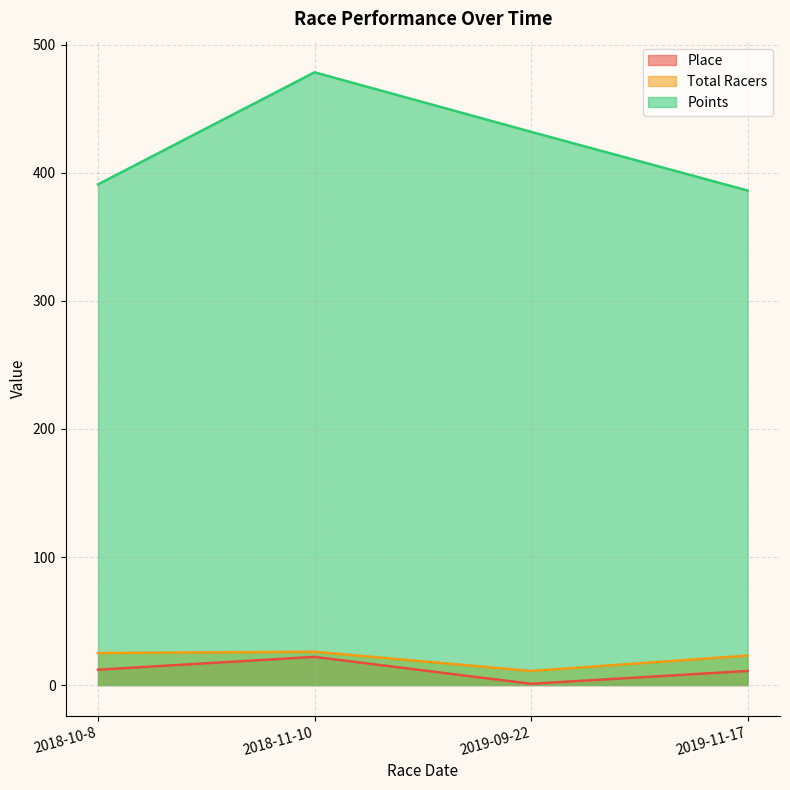

Which label corresponds to the smallest value in the chart?

2019-09-22